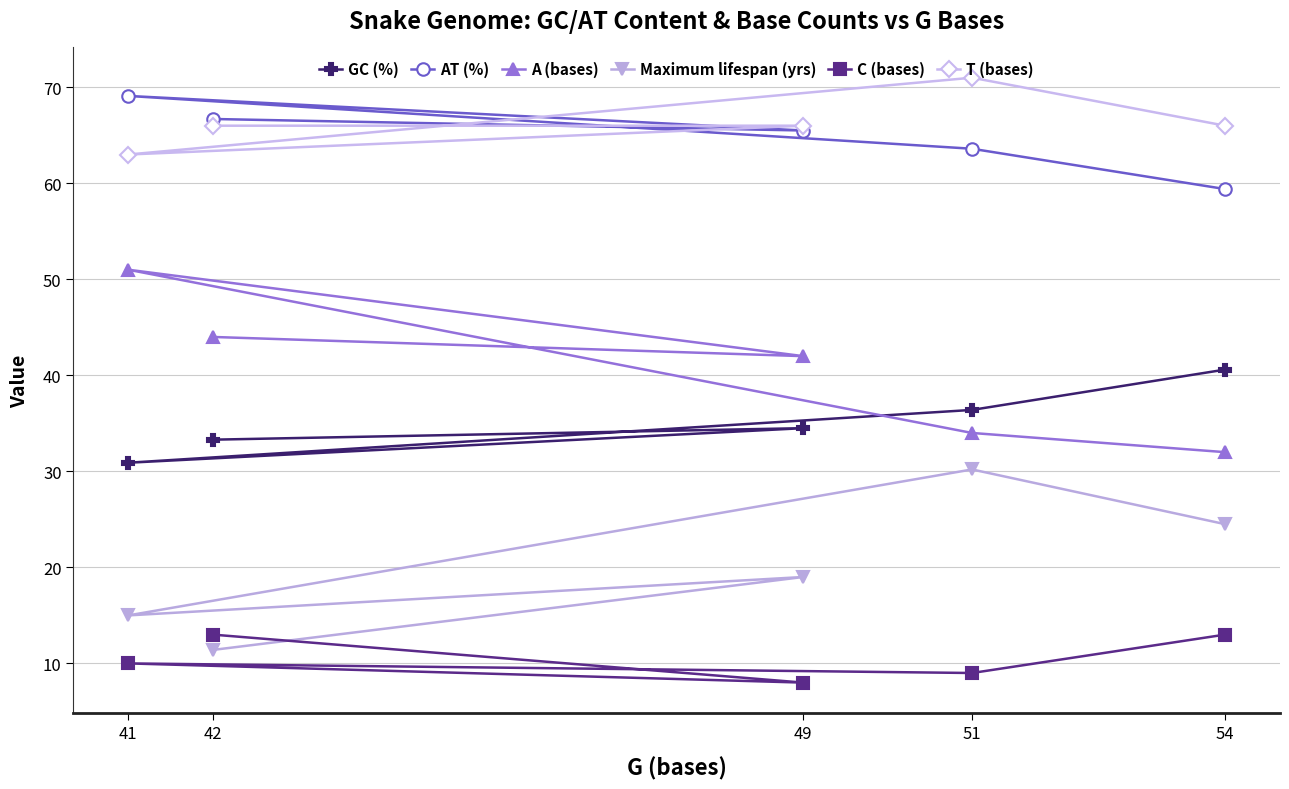

What is the value of the T (bases) point at the 3rd from the left?

66.0